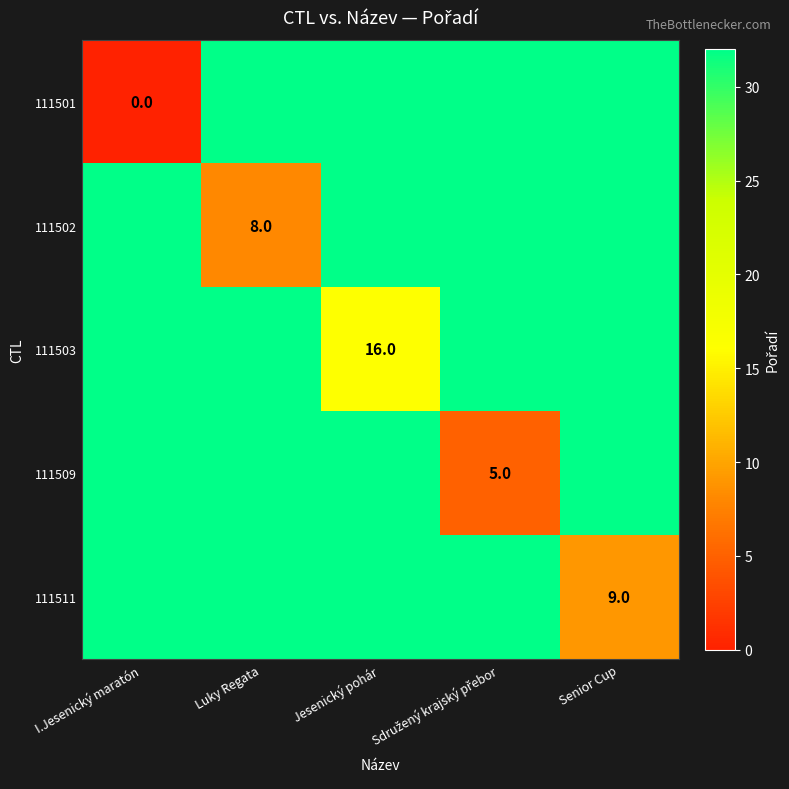

The value of 111503 at Jesenický pohár is 16. True or false?

True